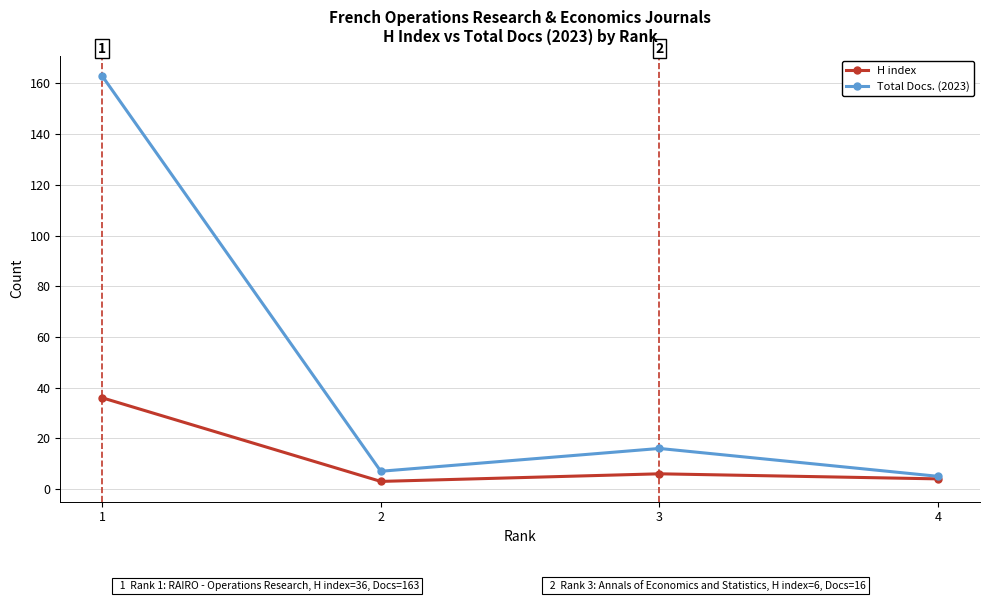

What is the difference between the highest and lowest values at 1?

127